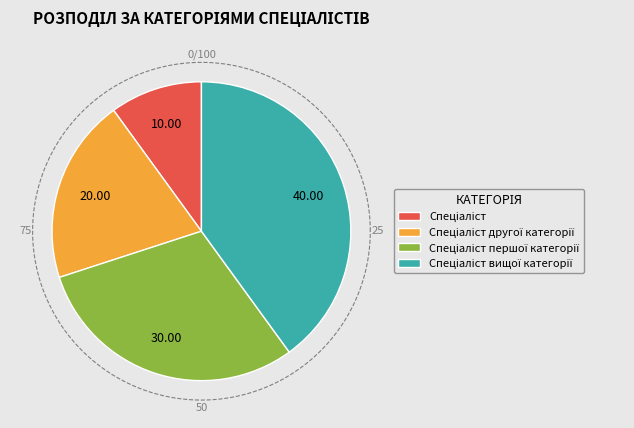

What is the smallest slice in the pie chart?

Спеціаліст